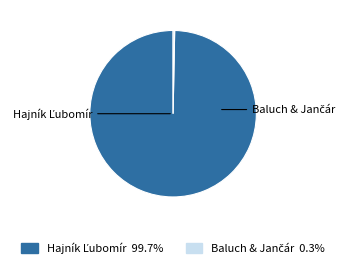

How many segments does this pie chart have?

2